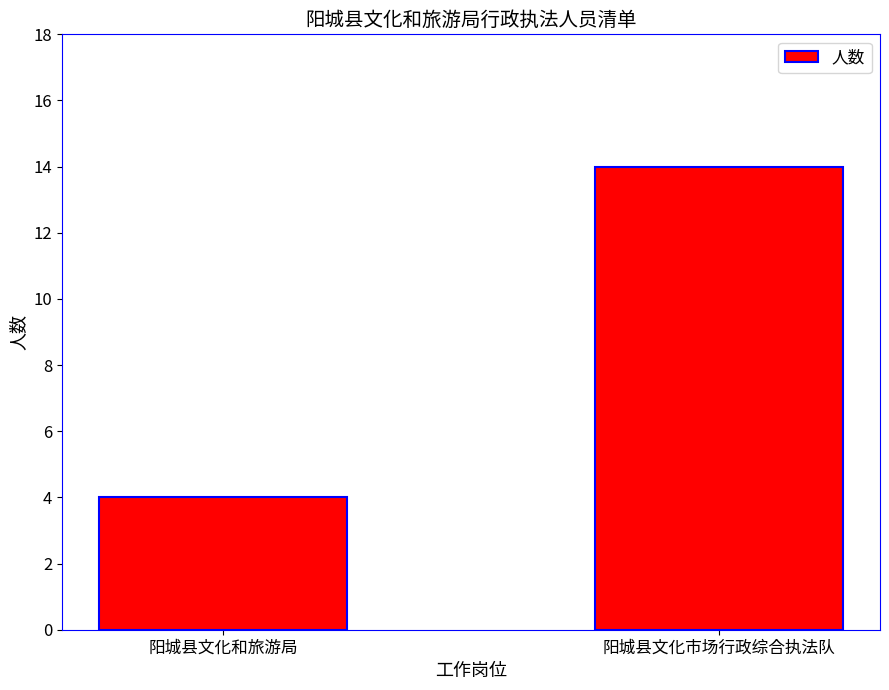

Are the bars horizontal?

No